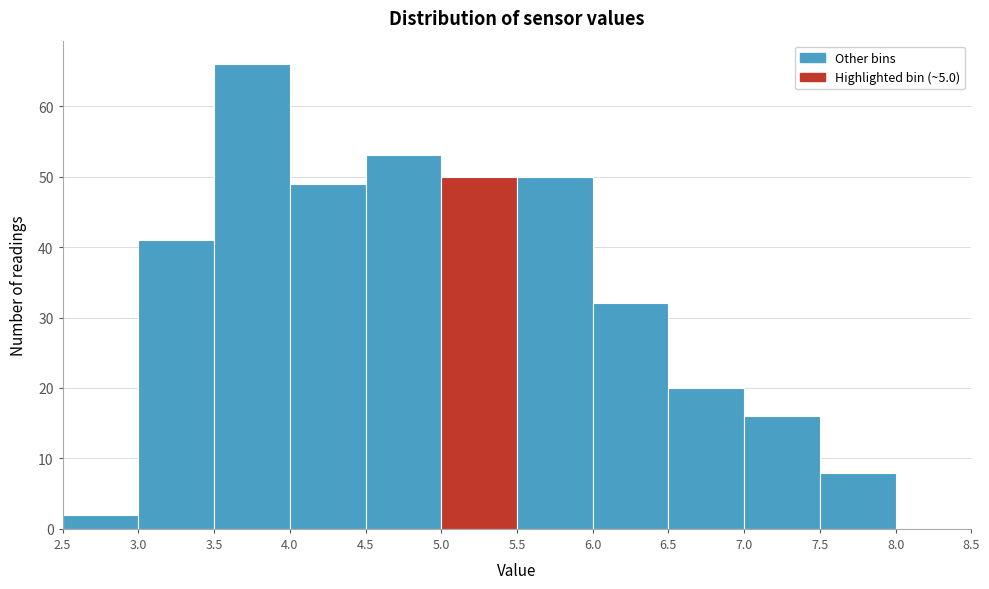

Reading left to right, transcribe this chart: for each bar, give the range it covers on the x-axis and its height. The values are not printed on the chart, so give them approximately, as read against the axis.

2.5 to 3.0: 2
3.0 to 3.5: 41
3.5 to 4.0: 66
4.0 to 4.5: 49
4.5 to 5.0: 53
5.0 to 5.5: 50
5.5 to 6.0: 50
6.0 to 6.5: 32
6.5 to 7.0: 20
7.0 to 7.5: 16
7.5 to 8.0: 8
8.0 to 8.5: 0